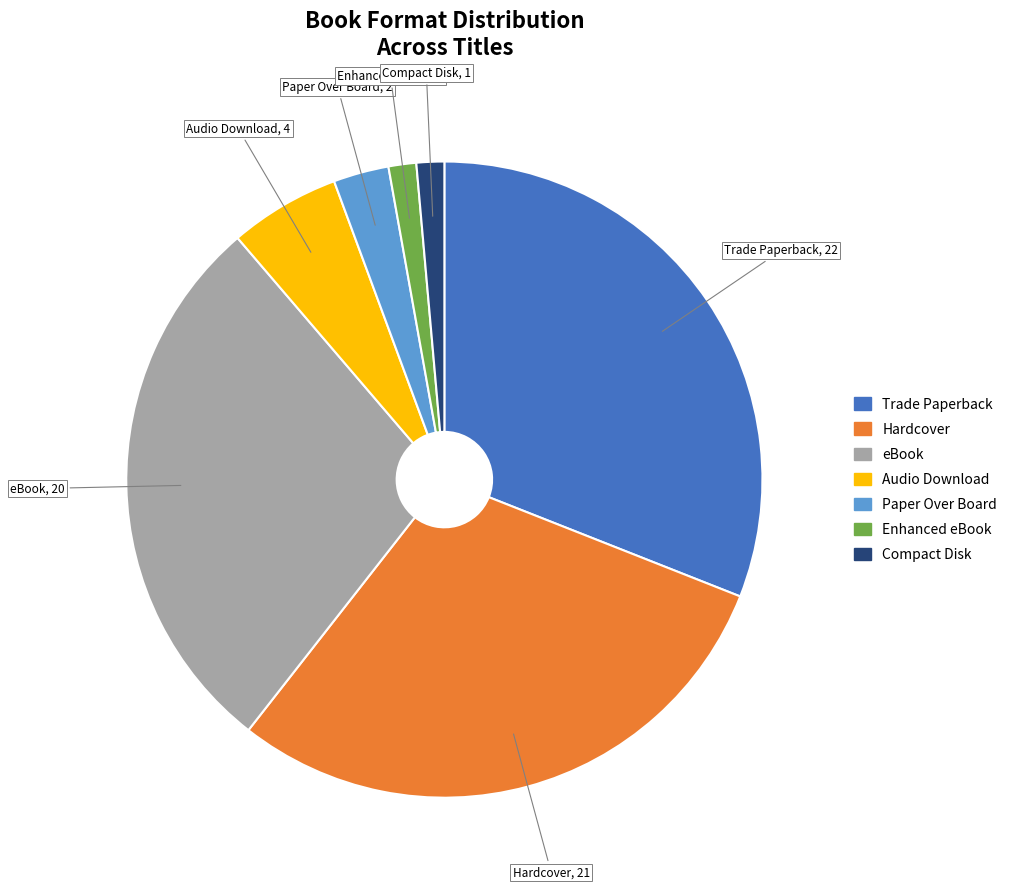

Does eBook represent more than half of the total?

No